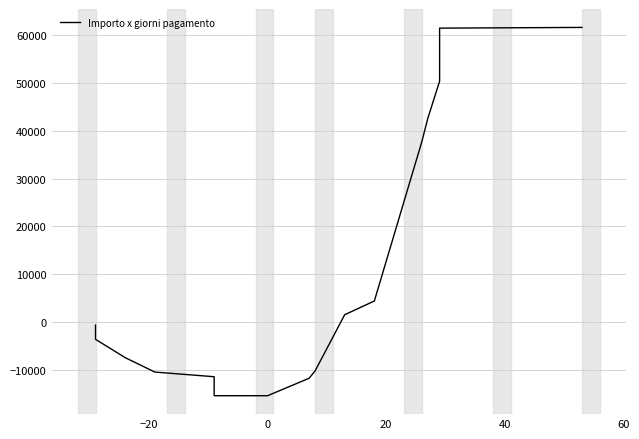

How many data points are above -7500?

10